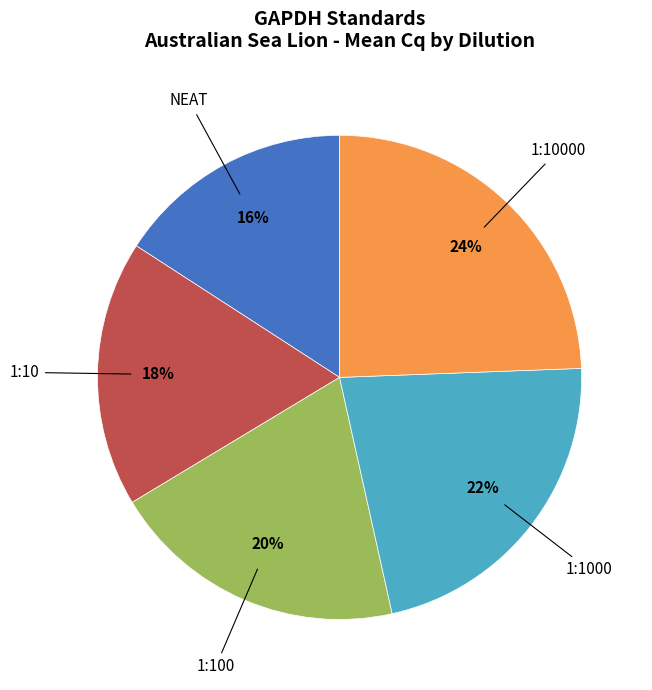

To the nearest percent, what is the combined percentage of NEAT and 1:1000?

38%